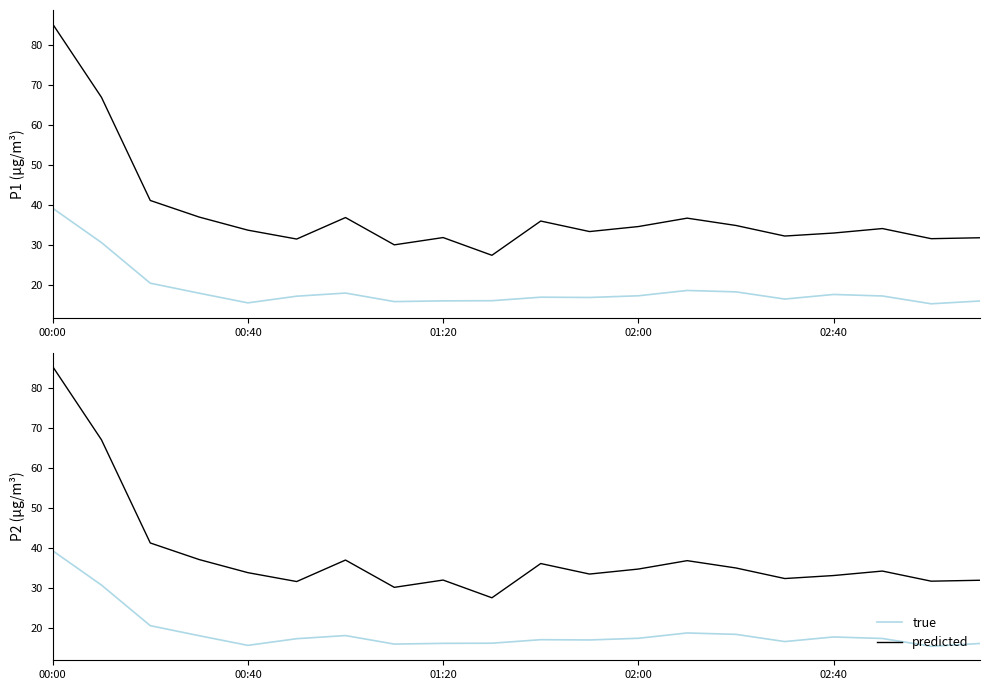

The value of predicted at 00:40 is 17.8. True or false?

False